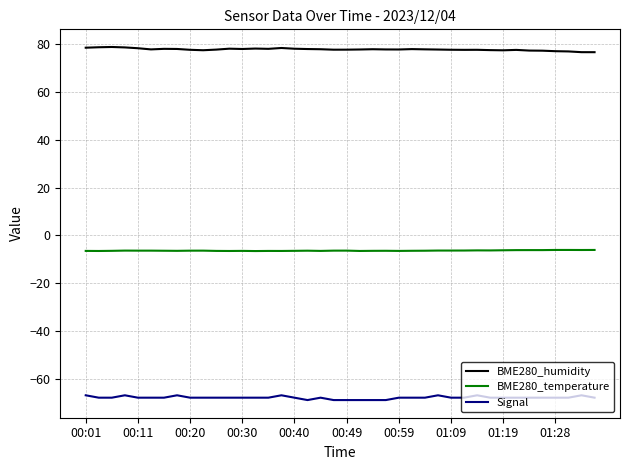

What is the lowest value of the Signal series?

-69.0